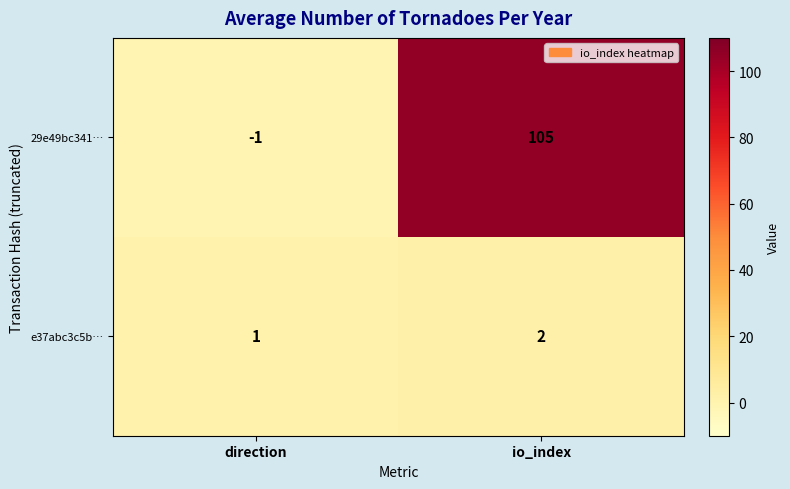

What is the total value across all series at io_index?

107